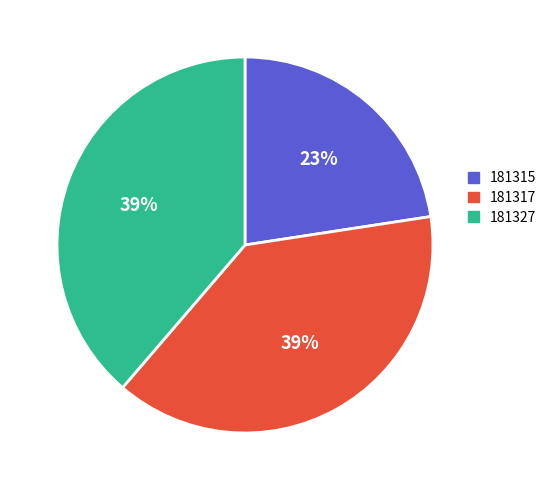

Do 181317 and 181315 together represent more than half of the pie?

Yes